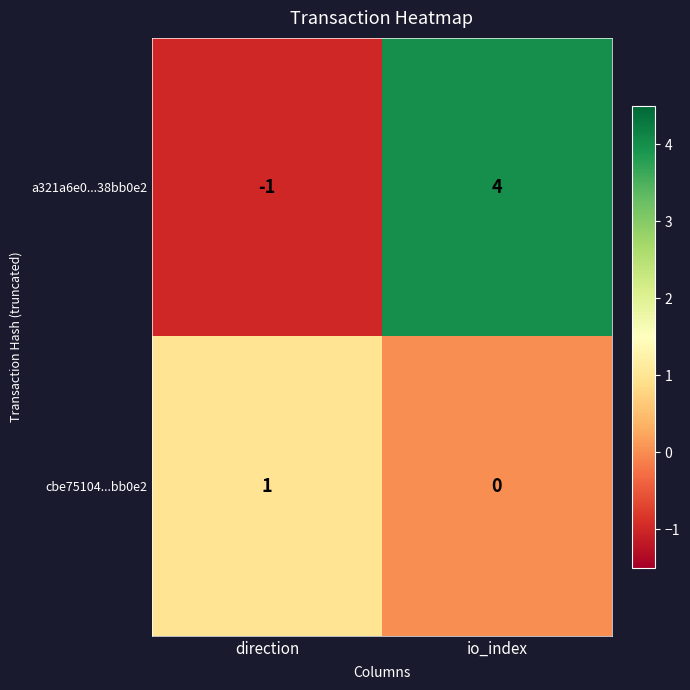

Rank the series by their maximum value, from lowest to highest.

cbe75104...bb0e2, a321a6e0...38bb0e2